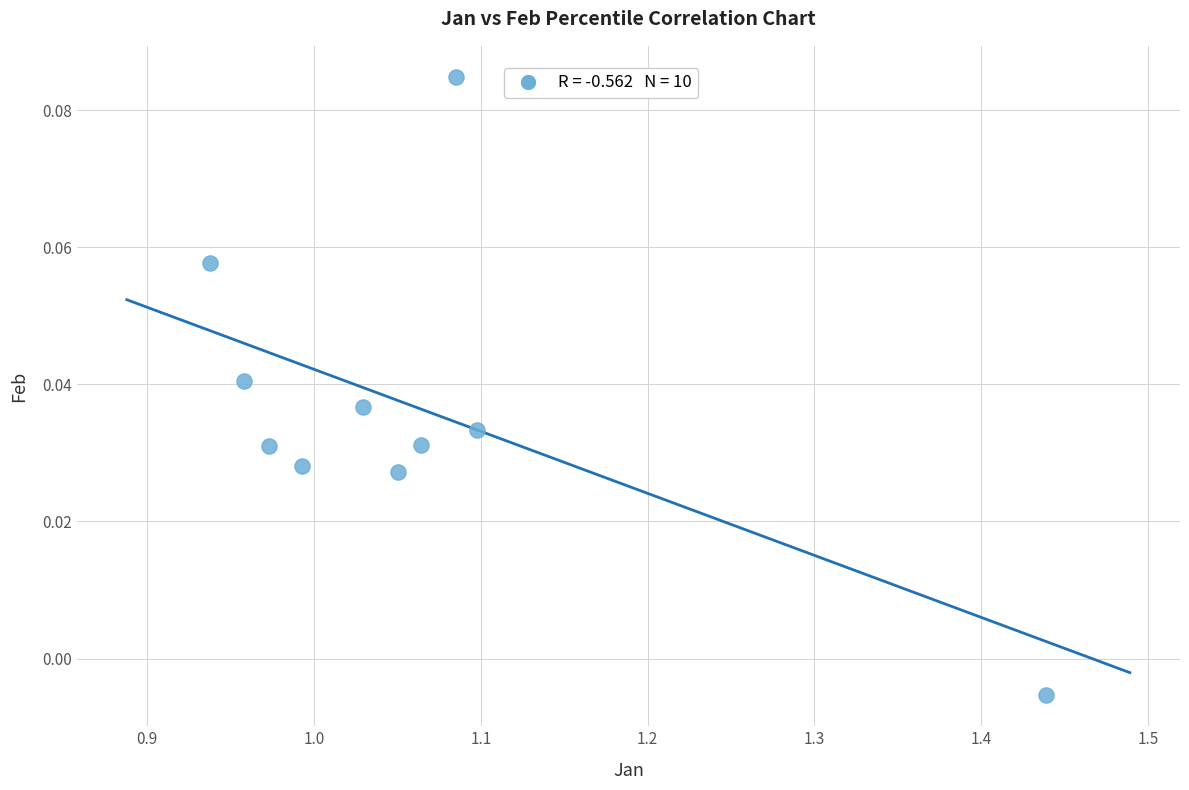

What is the range of X values (max minus min)?

0.5